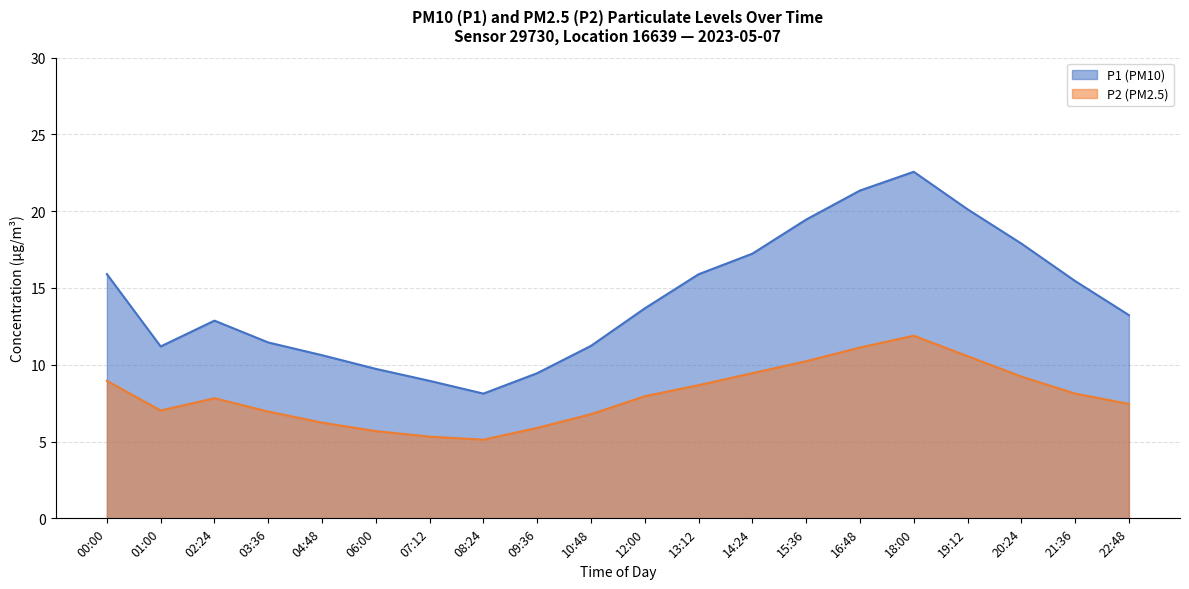

What is the total value across all series at 15:36?

29.7